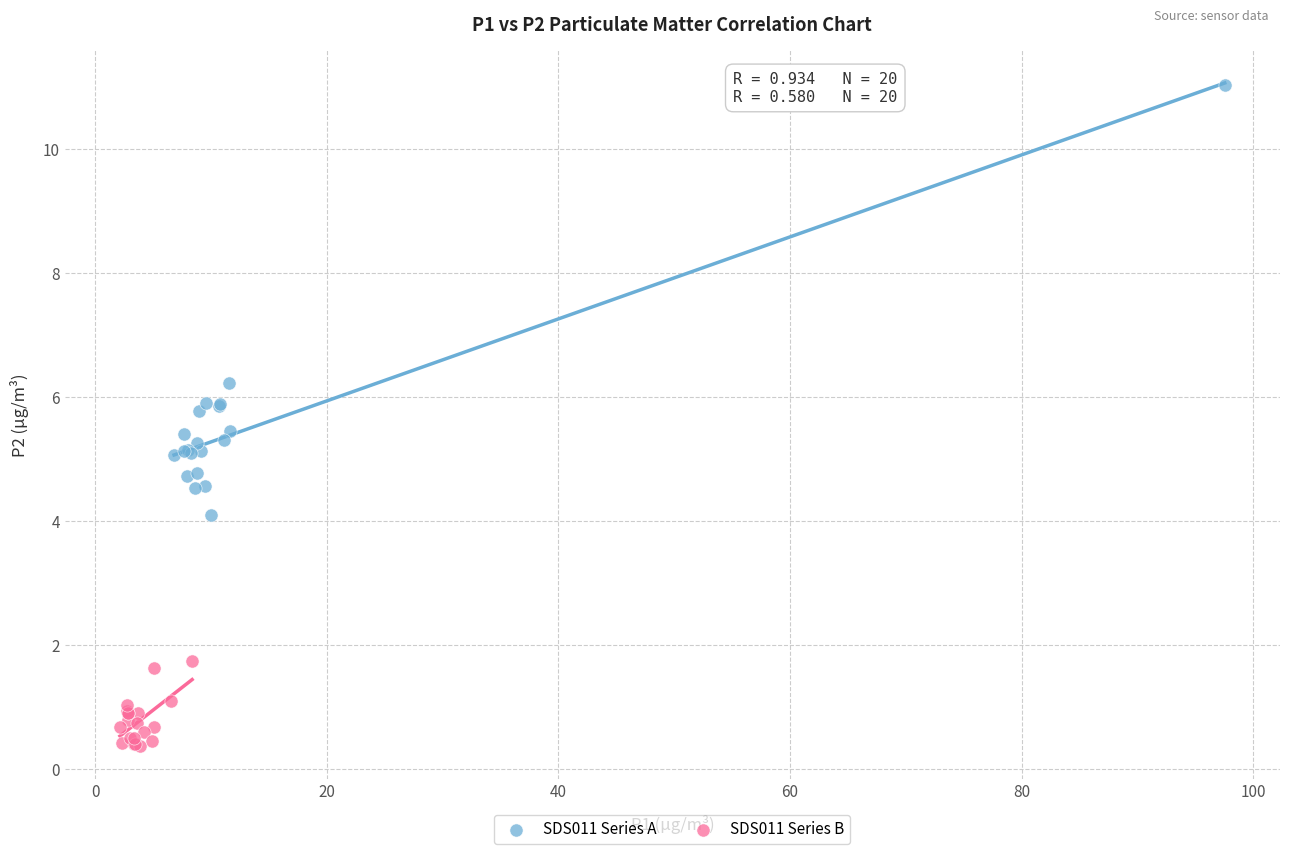

Which series contains the lowest Y value?

SDS011 Series B